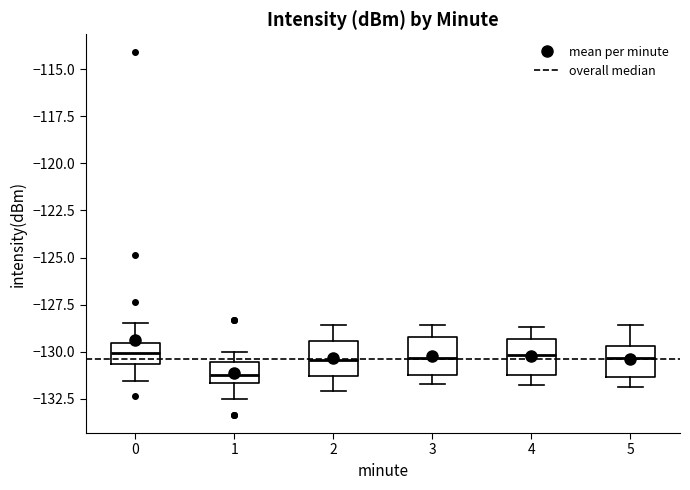

Which box has the lowest median line?

1